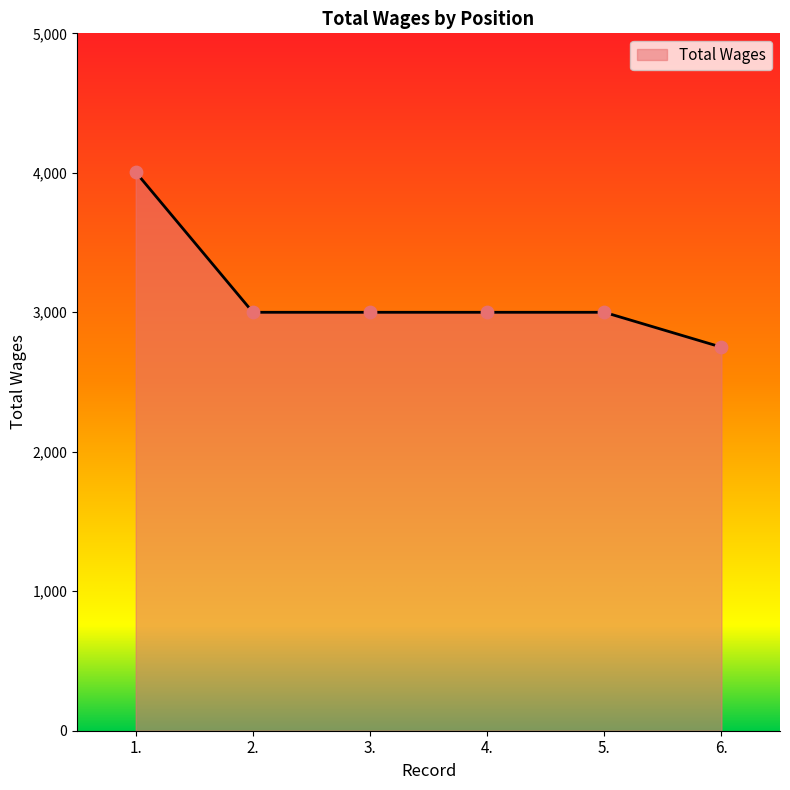

Which has a higher value, 3. or 1.?

1.